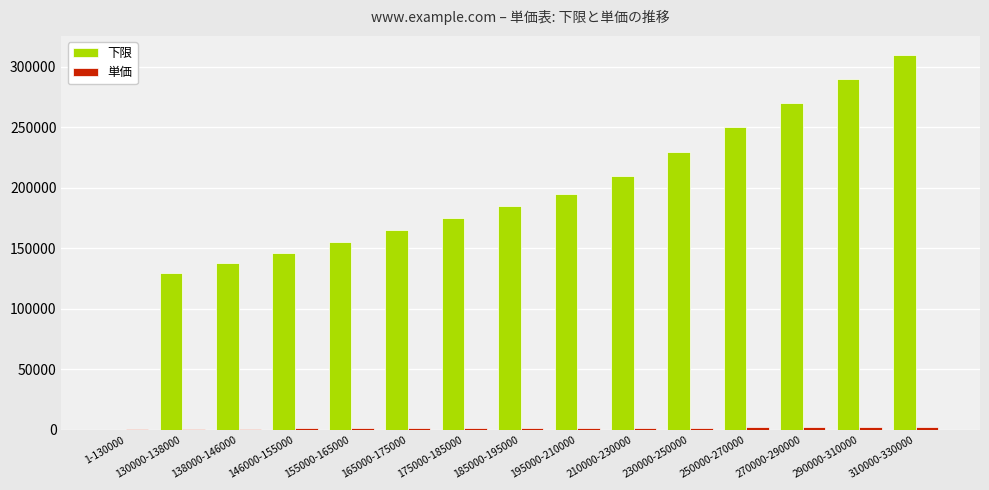

How many data points does each series have?

15